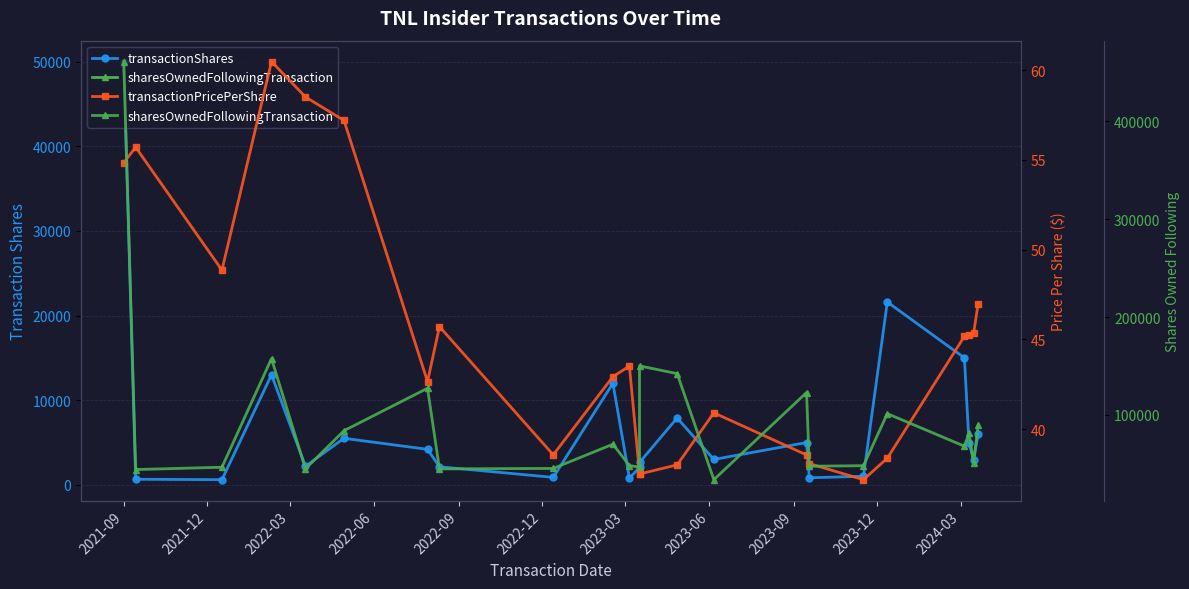

Reading left to right, list all the values displayed in this chart.

transactionShares: 50000.0	660.0	611.0	13000.0	2189.0	5500.0	4195.0	2135.0	882.0	12000.0	786.0	2069.0	2650.0	7900.0	3000.0	5000.0	834.0	1009.0	21600.0	15000.0	4953.0	2969.0	6000.0
transactionPricePerShare: 54.8	55.7	48.9	60.5	58.5	57.2	42.7	45.7	38.6	42.9	43.5	37.5	37.5	38.0	40.9	38.6	38.1	37.2	38.4	45.2	45.2	45.3	47.0
sharesOwnedFollowingTransaction: 461261.0	44132.0	46484.0	157556.0	44889.0	83846.0	127236.0	44796.0	45264.0	70028.0	48106.0	46601.0	150100.0	142200.0	33763.0	122865.0	47529.0	48039.0	101265.0	67971.0	81567.0	51232.0	89491.0